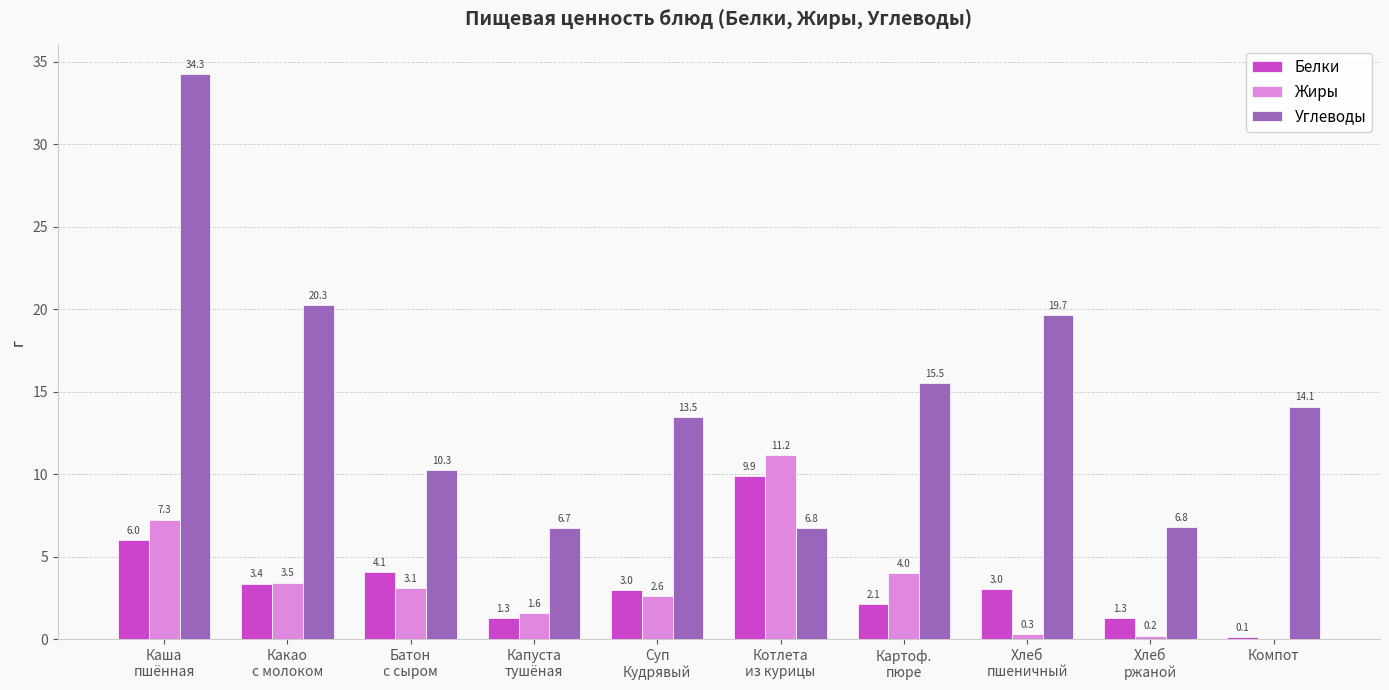

The value of Жиры at Компот is 7.4. True or false?

False